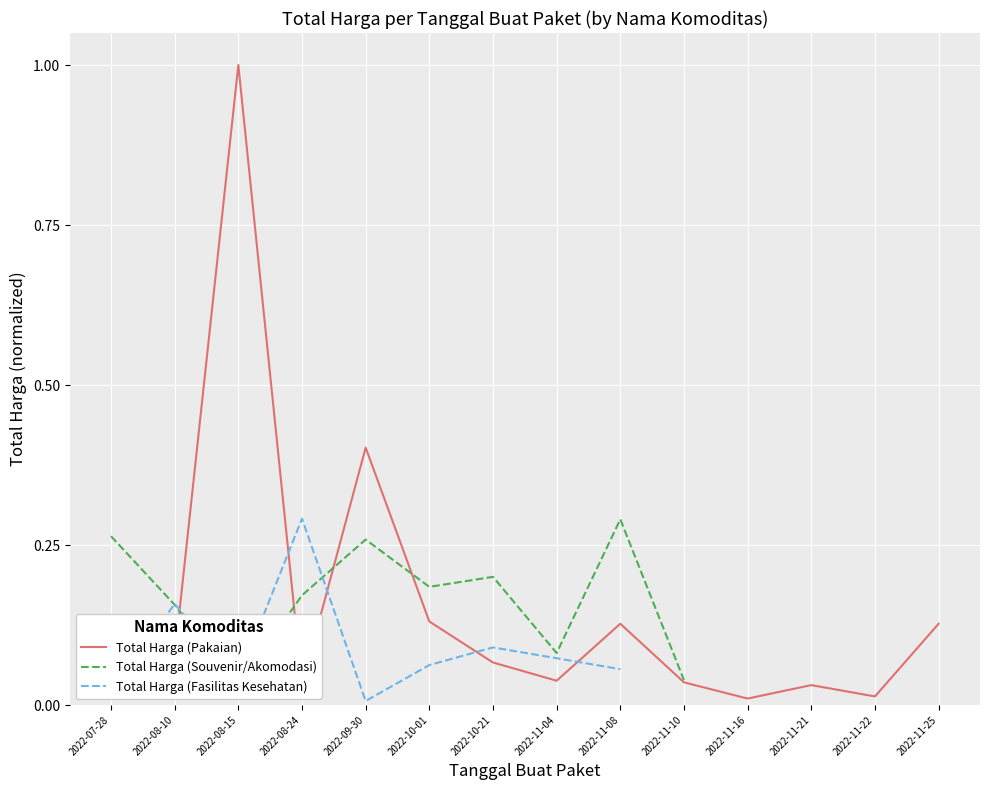

At which category does Total Harga (Pakaian) reach its first local peak?

2022-08-15